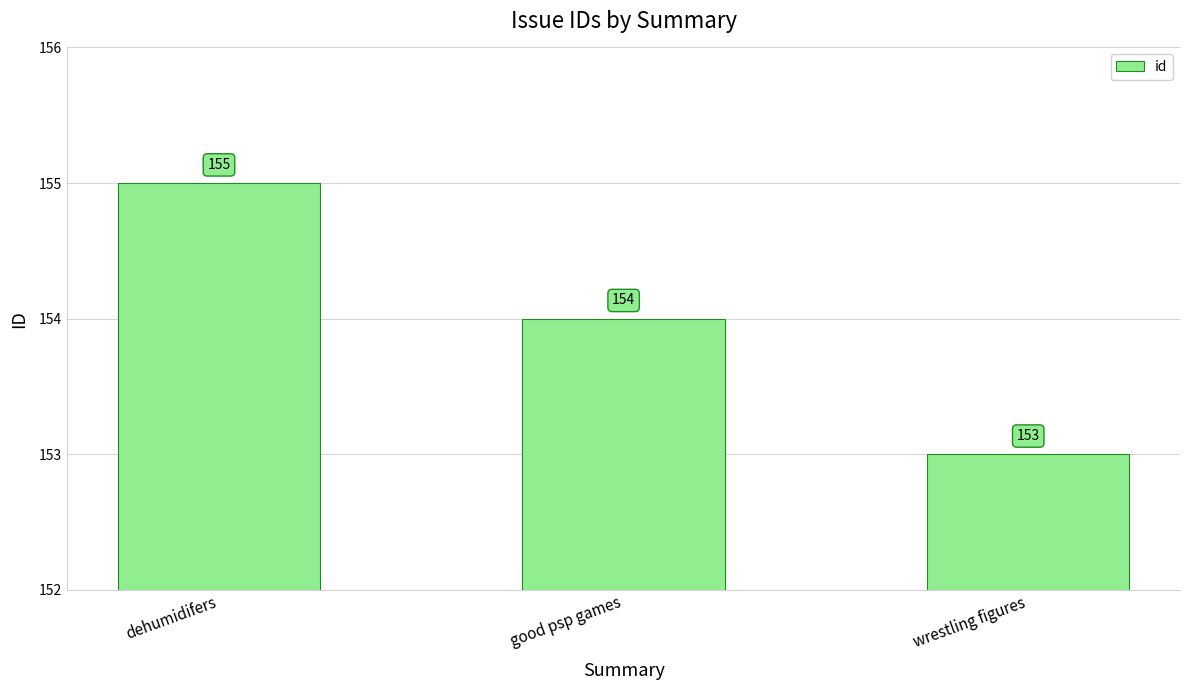

At which label is the value closest to 154?

good psp games